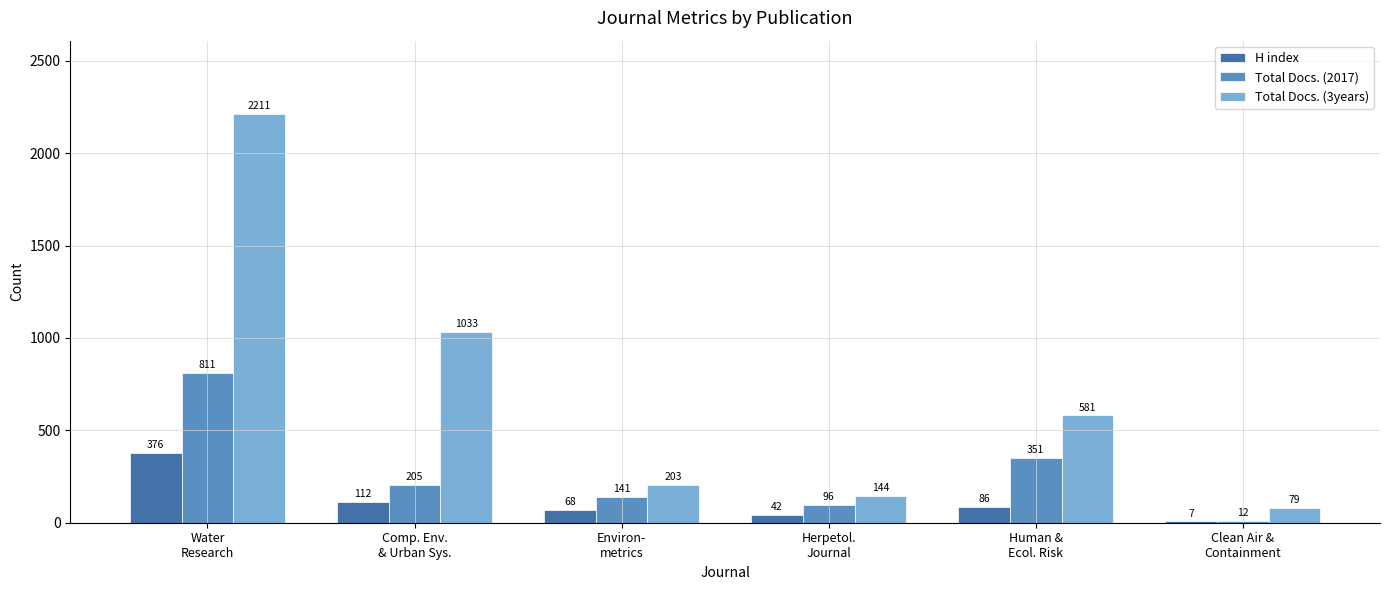

What is the maximum value shown in the chart?

2211